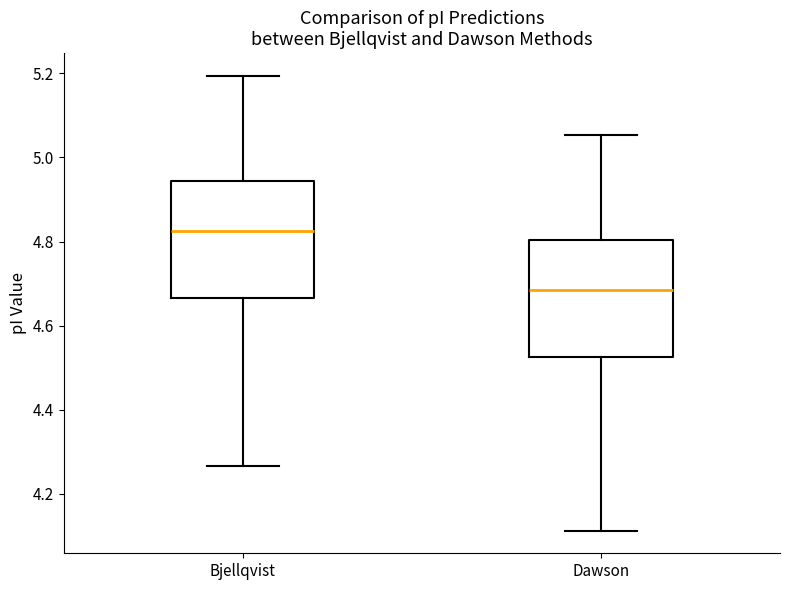

Reading left to right, read every box against the y-axis: the position of its median line, the range the box covers, and the ends of its whiskers. The values are not printed on the chart, so give them approximately, as read against the axis.

Bjellqvist: median 4.82, box 4.66 to 4.94, whiskers 4.26 to 5.20
Dawson: median 4.68, box 4.52 to 4.80, whiskers 4.12 to 5.06